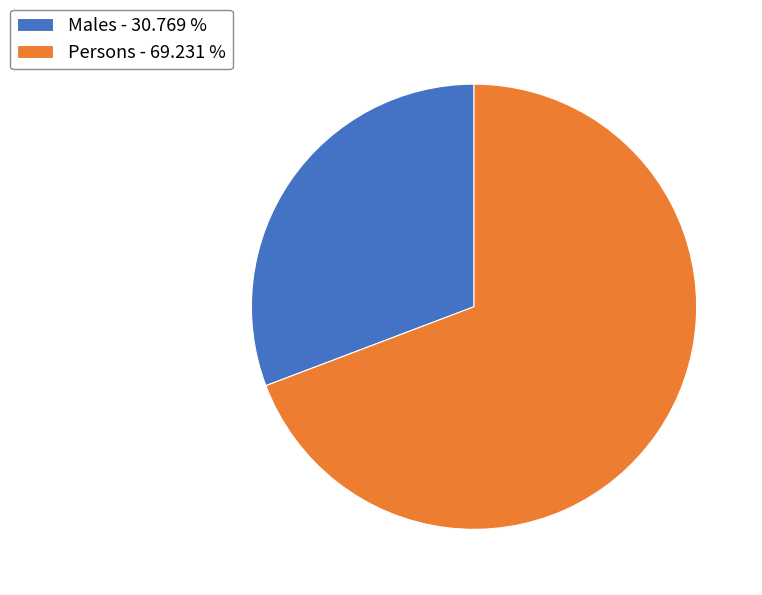

Is there a majority slice in this chart?

Yes